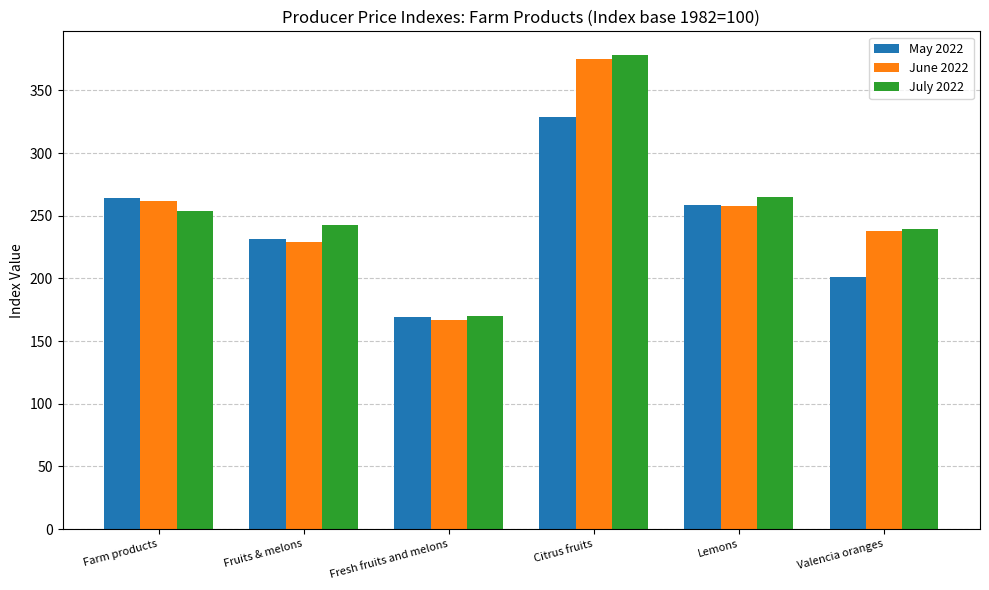

Read the June 2022 value at Lemons.

257.9